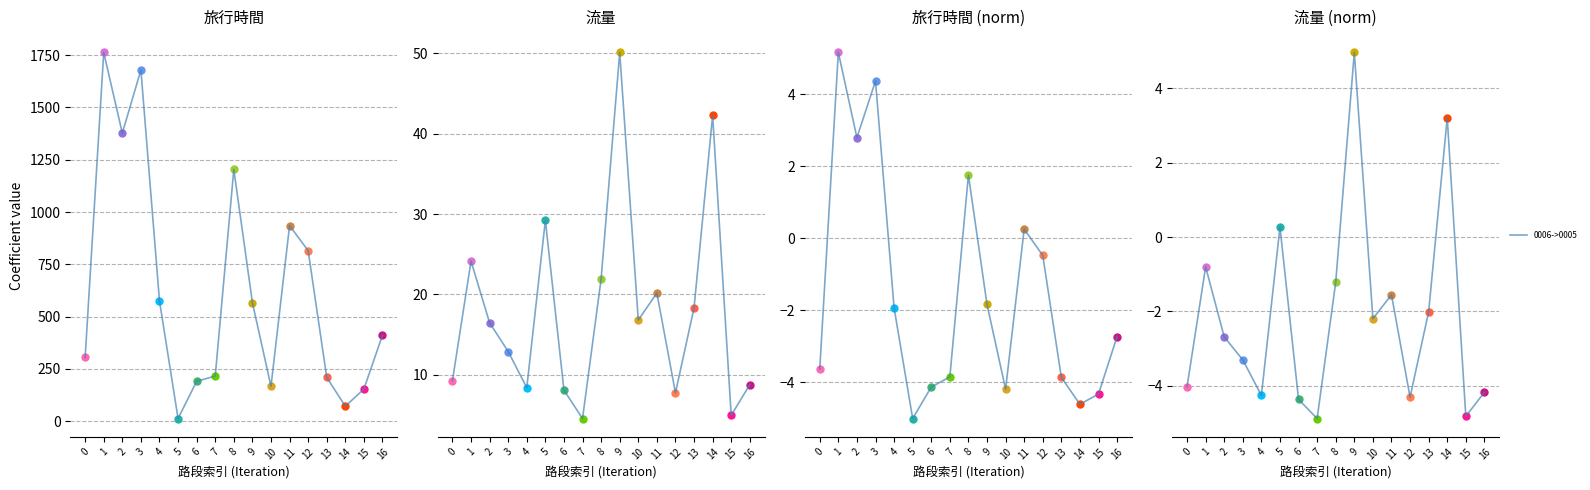

At which category does 旅行時間 (norm) reach its first local peak?

1